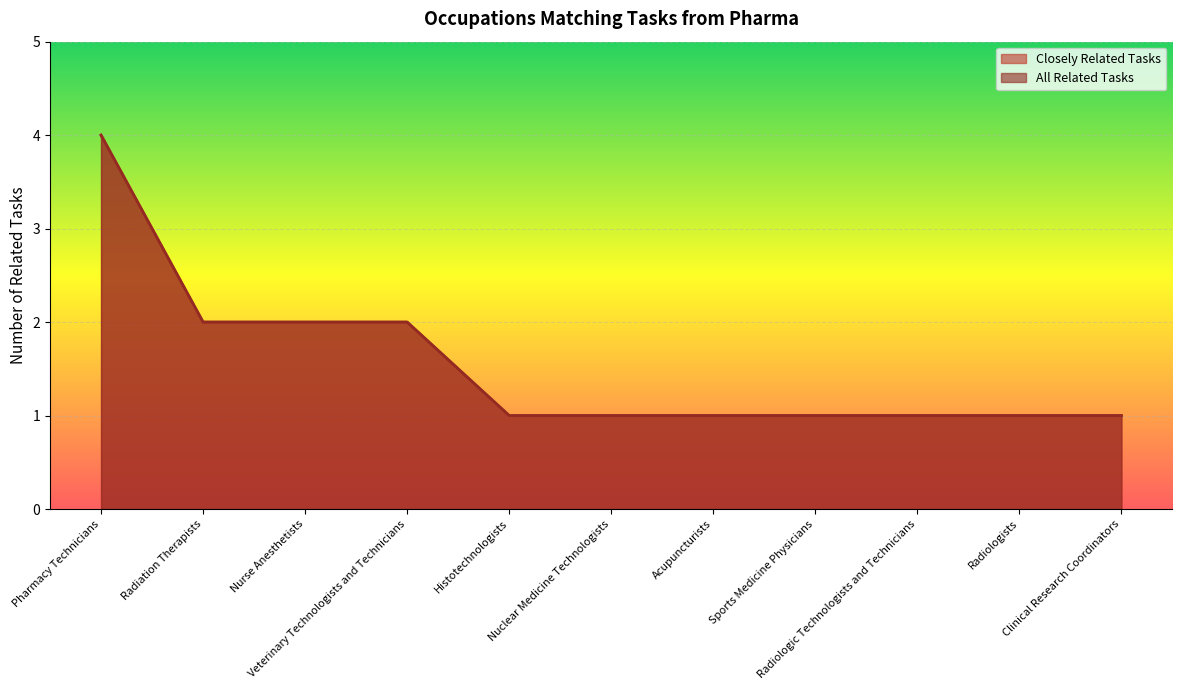

Is the value of Closely Related Tasks at Radiologists greater than the value of All Related Tasks at Radiologic Technologists and Technicians?

No